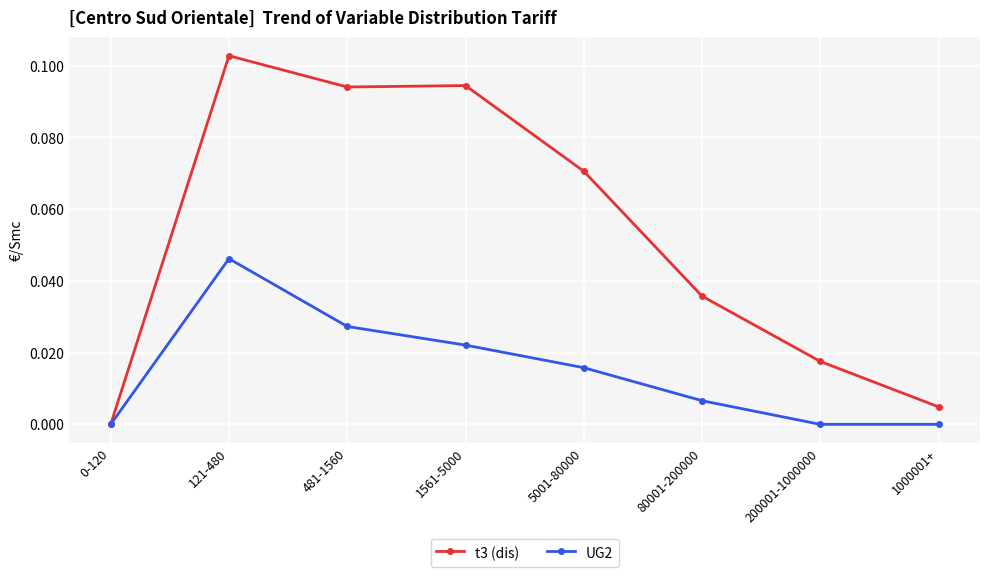

Is the value of UG2 at 200001-1000000 greater than the value of t3 (dis) at 1561-5000?

No